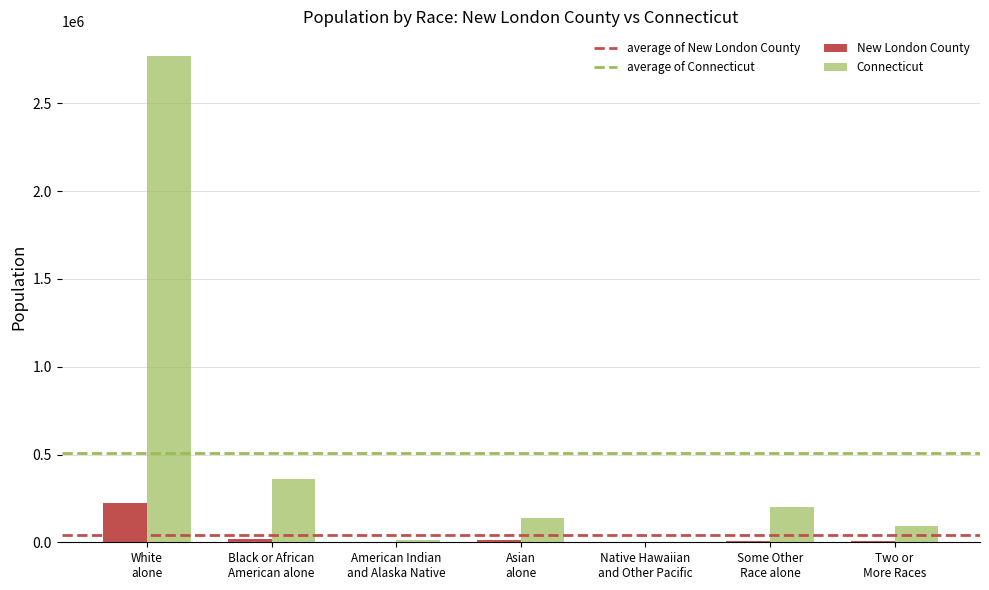

What is the sum of all Connecticut values?

3574097